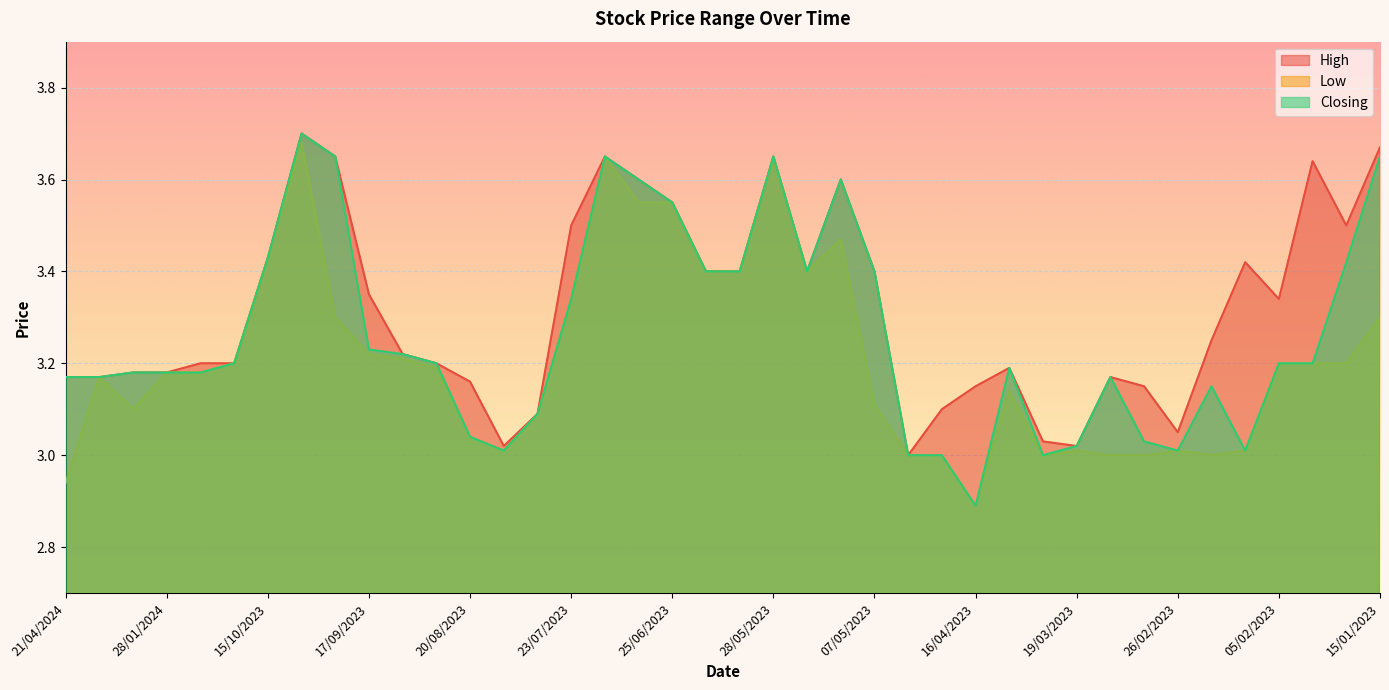

Where does the Closing series first go above 3?

21/04/2024